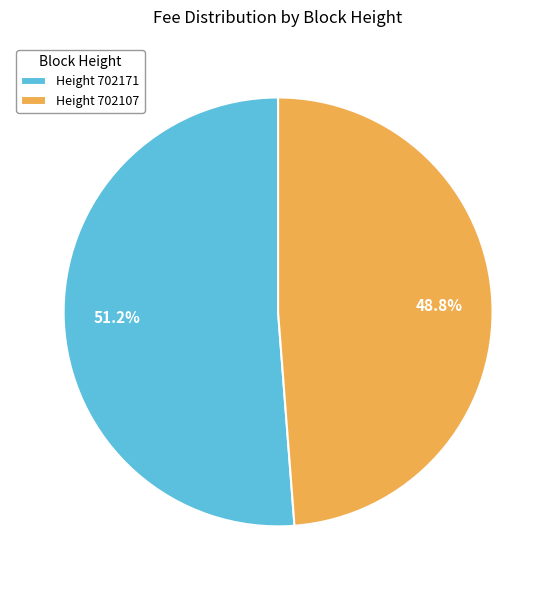

Does any single category account for the majority?

Yes